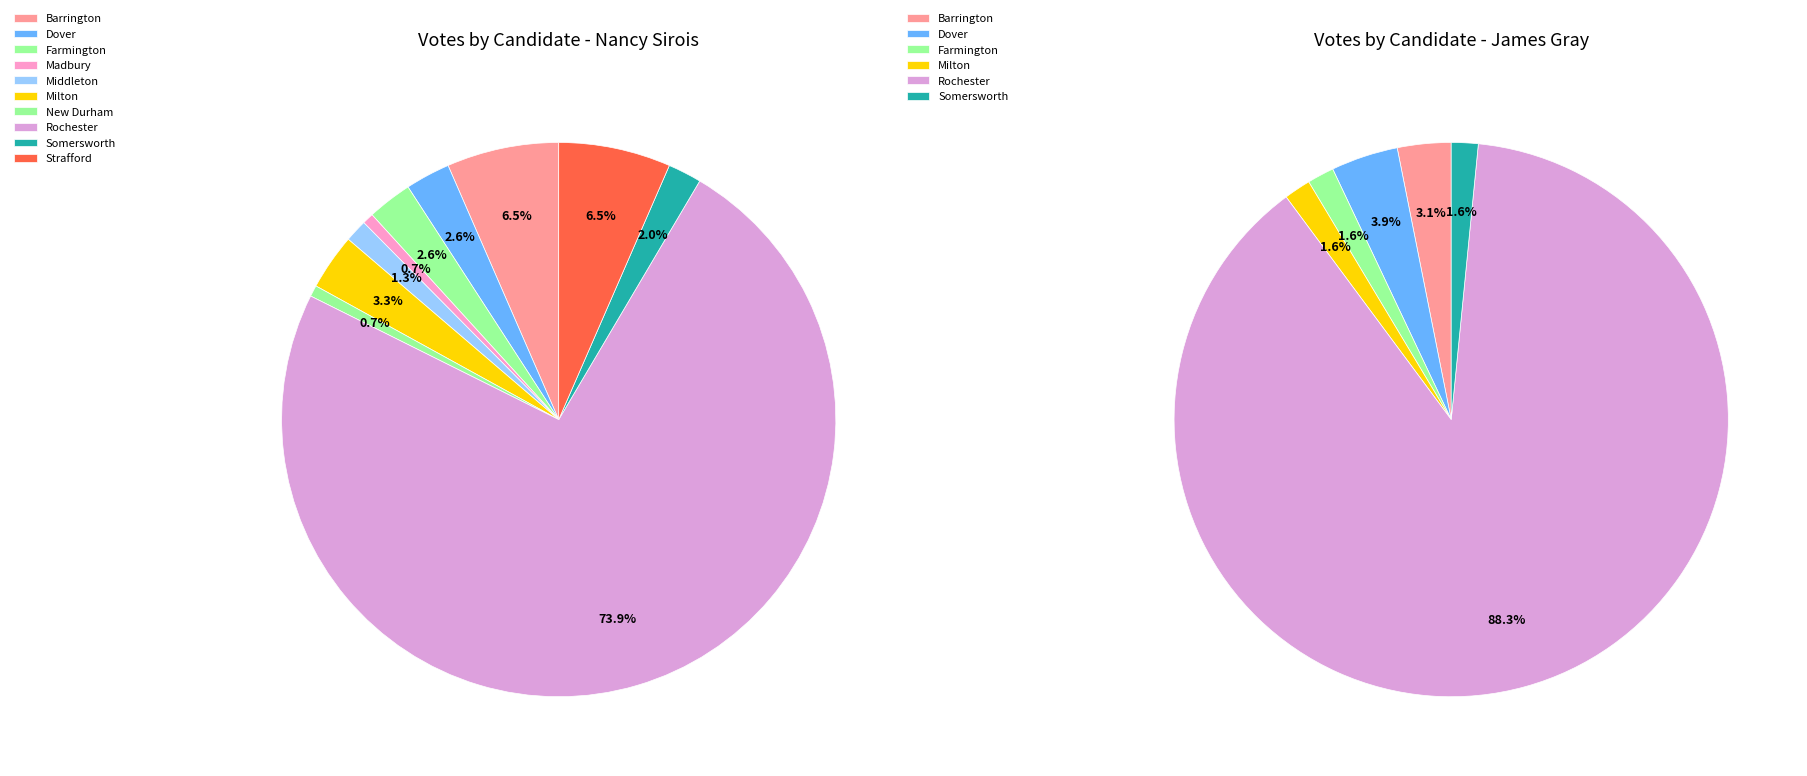

Is it true that 4 is 1% of the pie?

True